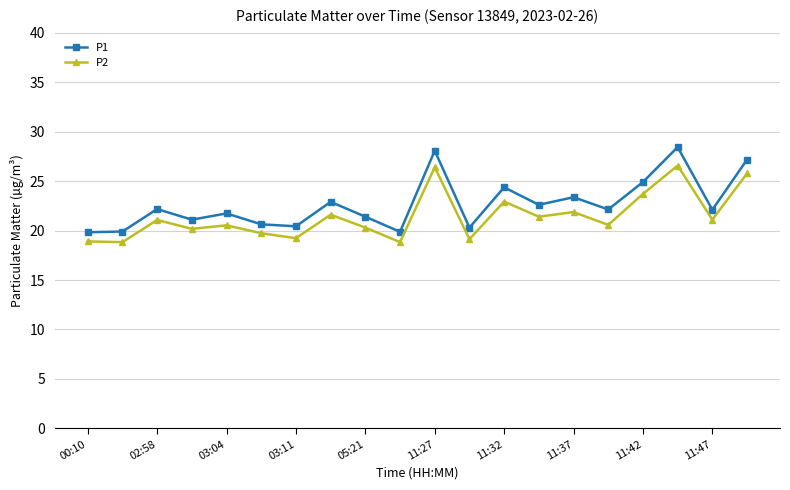

True or false: P2 and P1 intersect in this chart.

False